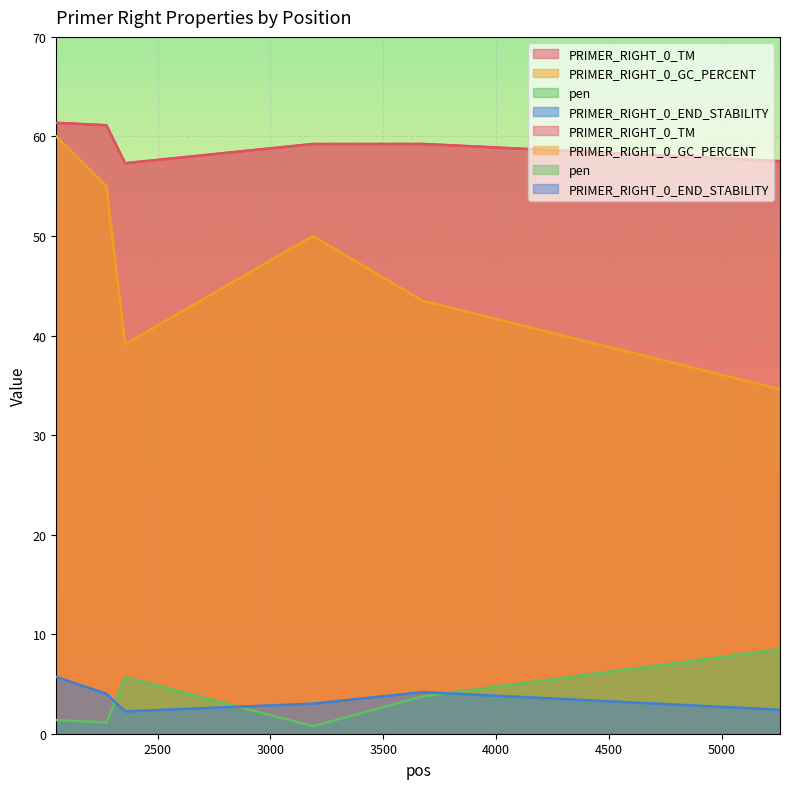

At 2051, list the series in order from smallest to largest.

pen, PRIMER_RIGHT_0_END_STABILITY, PRIMER_RIGHT_0_GC_PERCENT, PRIMER_RIGHT_0_TM